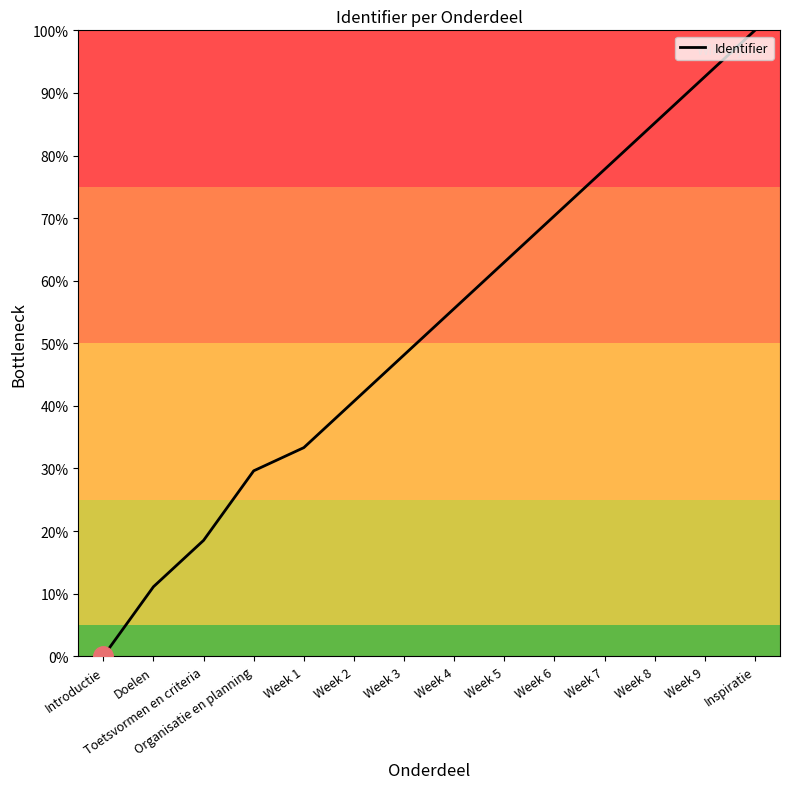

What position from the right is Toetsvormen en criteria?

12